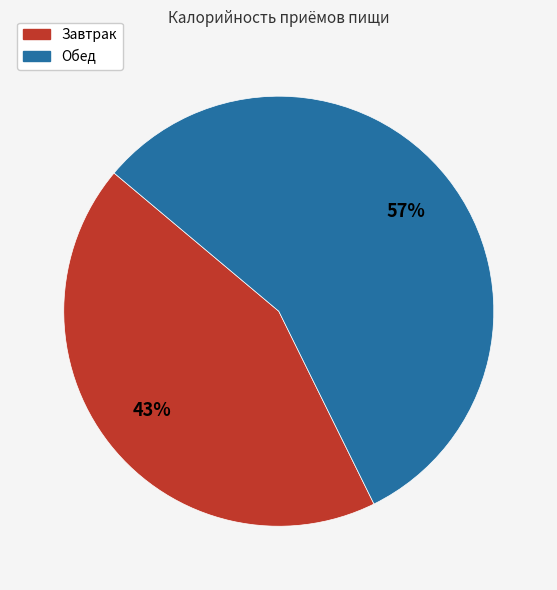

Approximately how many times larger is the value at Завтрак compared to Обед?

0.8